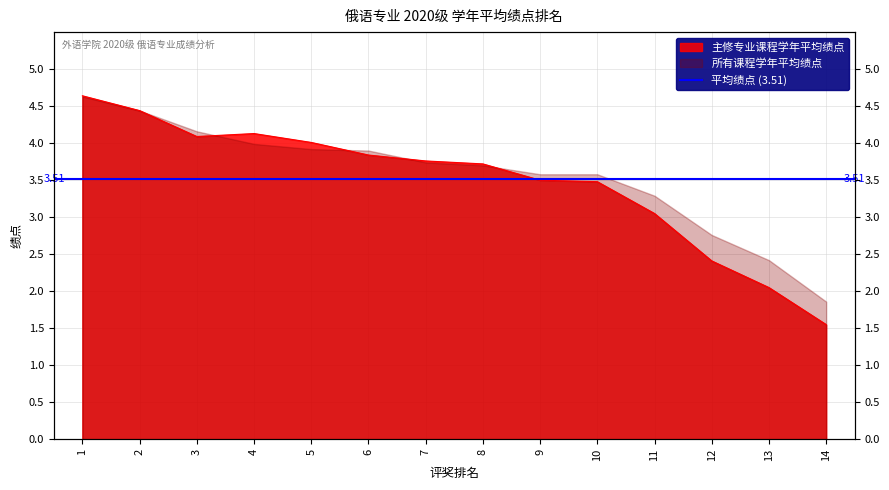

Does the chart have visible grid lines?

Yes